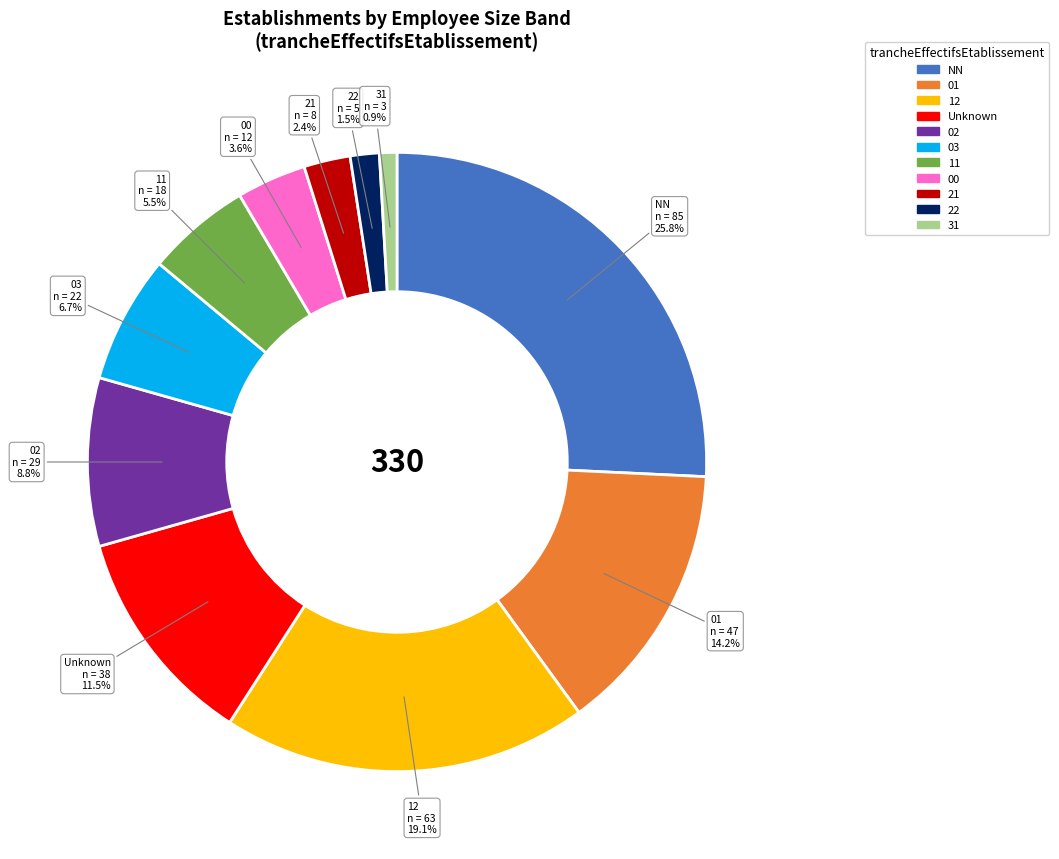

What is the largest slice in the pie chart?

NN